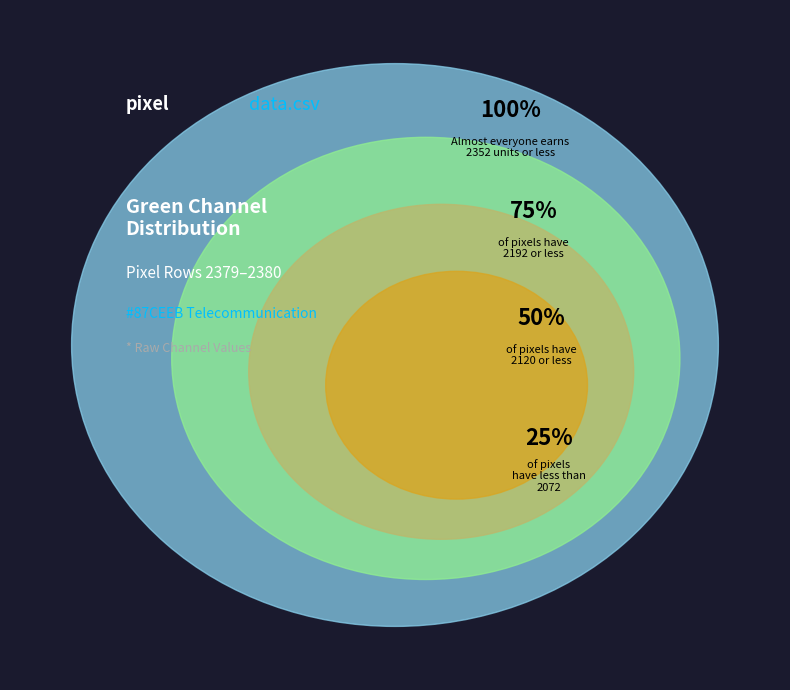

Does any single category account for the majority?

No